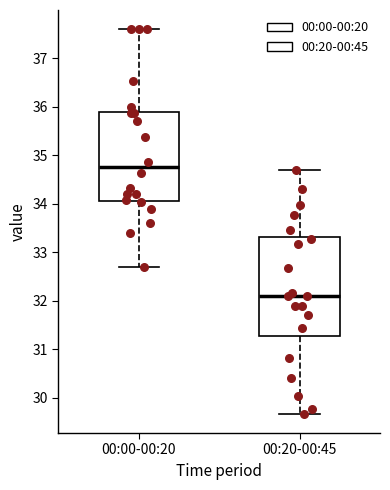

Reading left to right, transcribe this box plot: for each box, give where its median line is, the range the box spans, and where its two whiskers end, as read against the y-axis. The values are not printed on the chart, so give them approximately, as read against the axis.

00:00-00:20: median 34.8, box 34.1 to 35.9, whiskers 32.7 to 37.6
00:20-00:45: median 32.1, box 31.3 to 33.3, whiskers 29.7 to 34.7